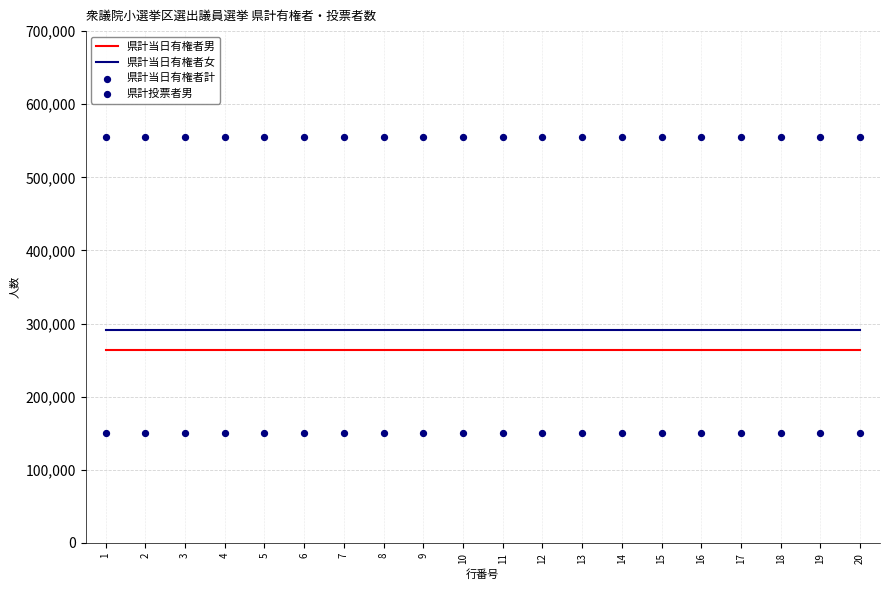

What is the total value across all series at 20?

1261309